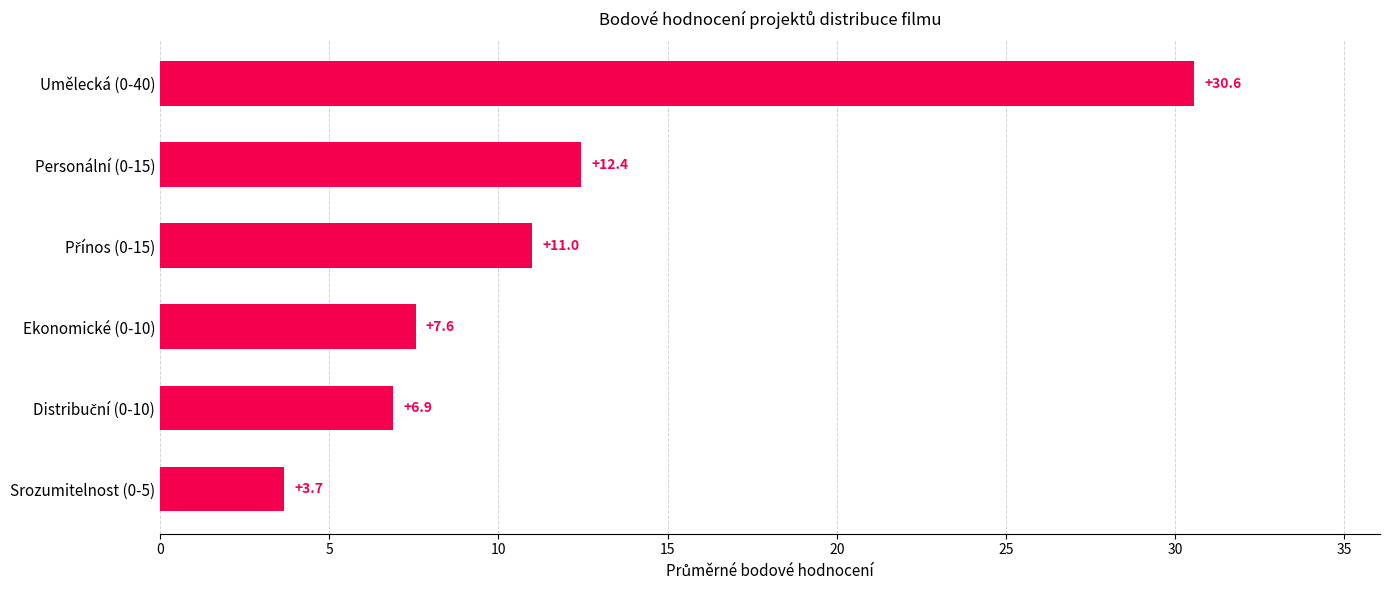

Does the chart contain any negative values?

No